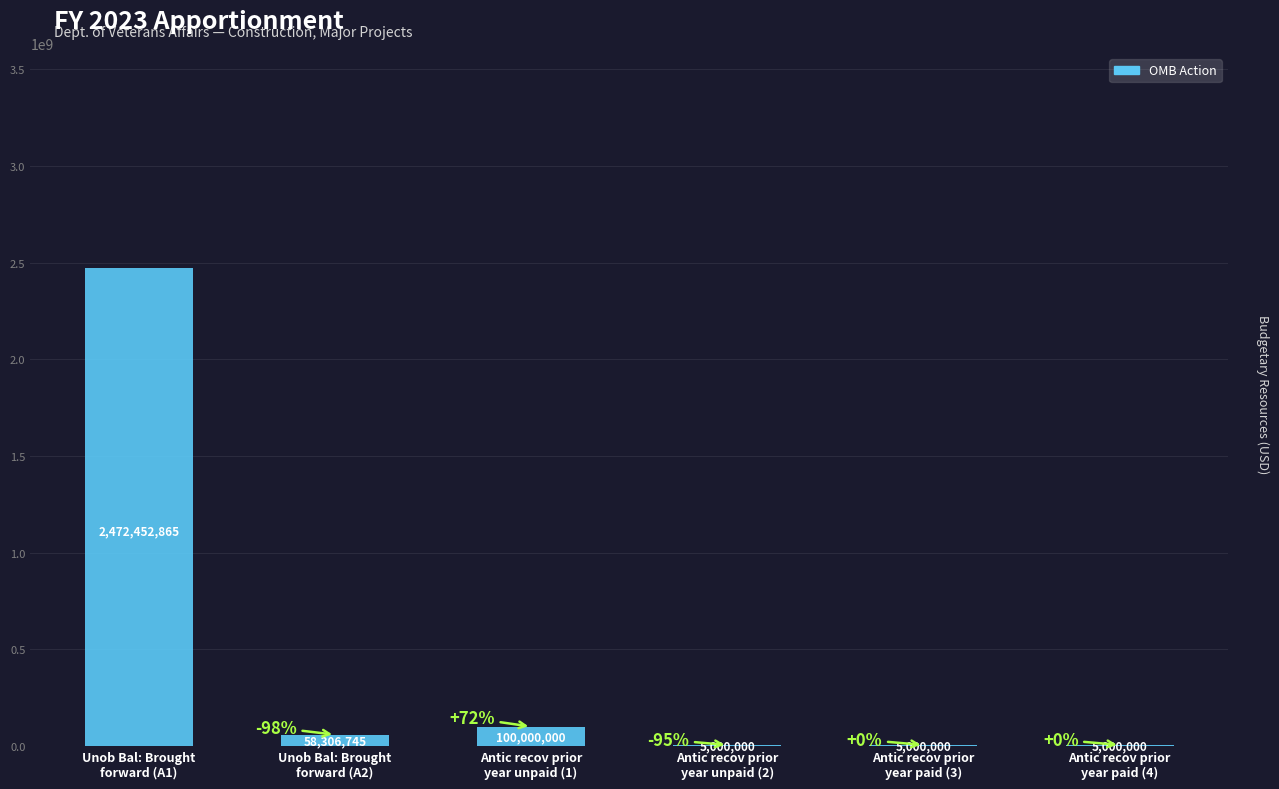

The value at Antic recov prior
year paid (4) is 5000000. True or false?

True